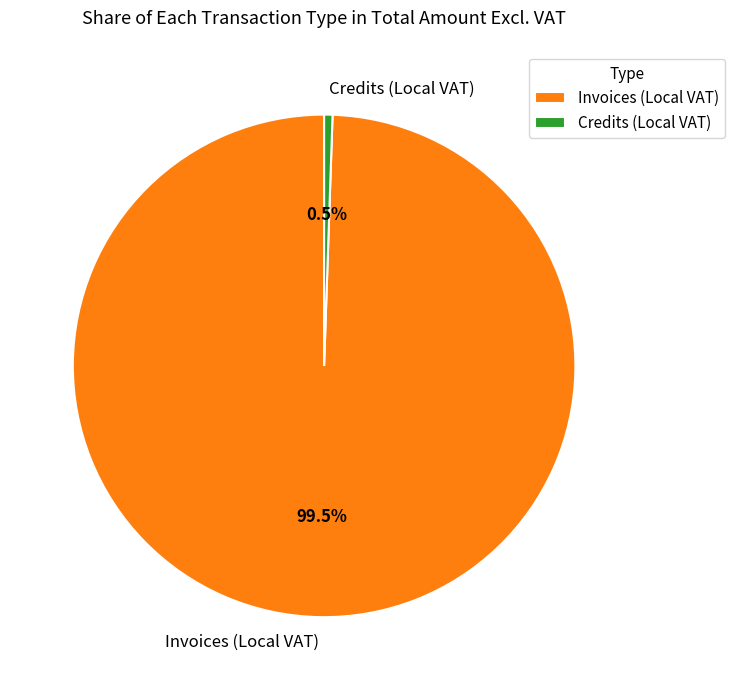

Does Credits (Local VAT) represent more than half of the total?

No